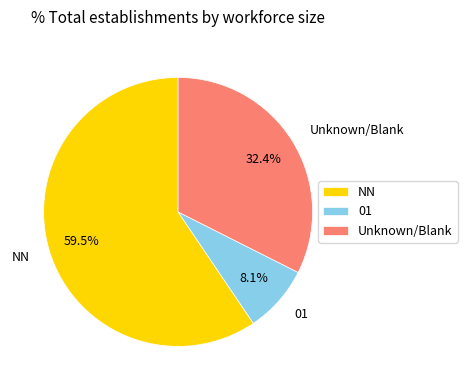

Does 01 account for over 50% of the chart?

No